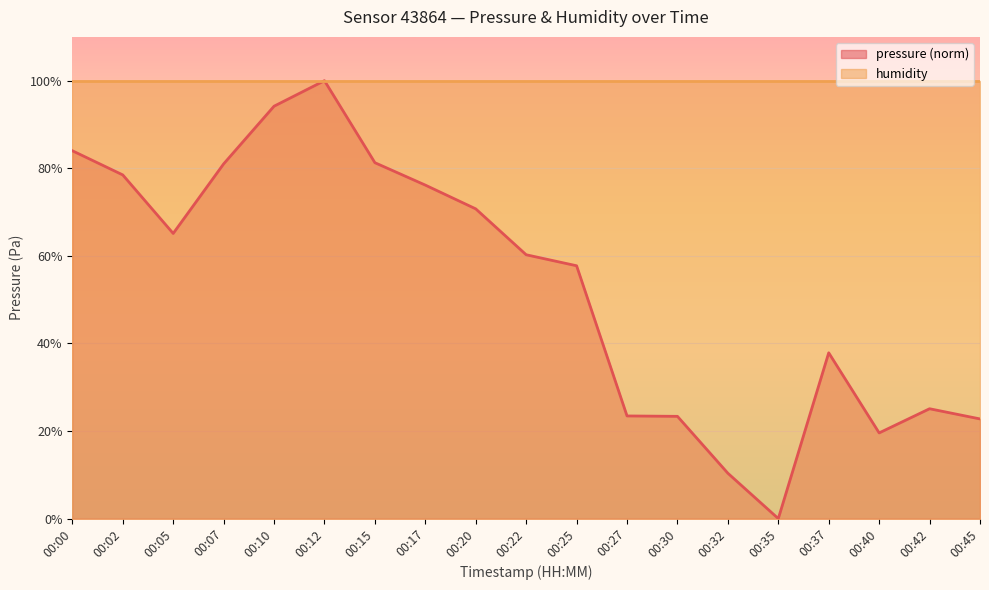

True or false: pressure (norm) line and humidity line intersect in this chart.

False